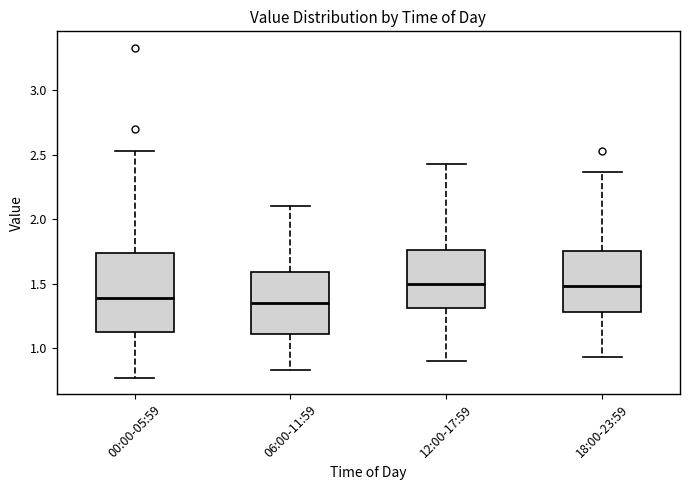

Comparing the boxes themselves (not the whiskers), which one is the tallest?

00:00-05:59